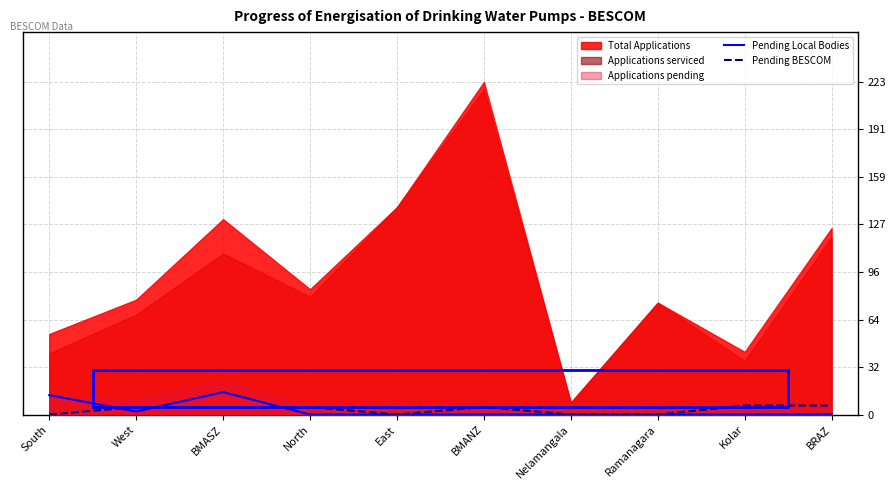

What is the label of the 9th point from the left?

Kolar